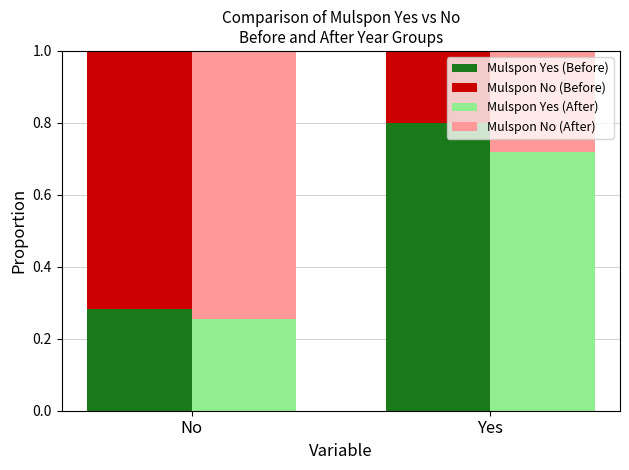

What position from the right is Yes?

1